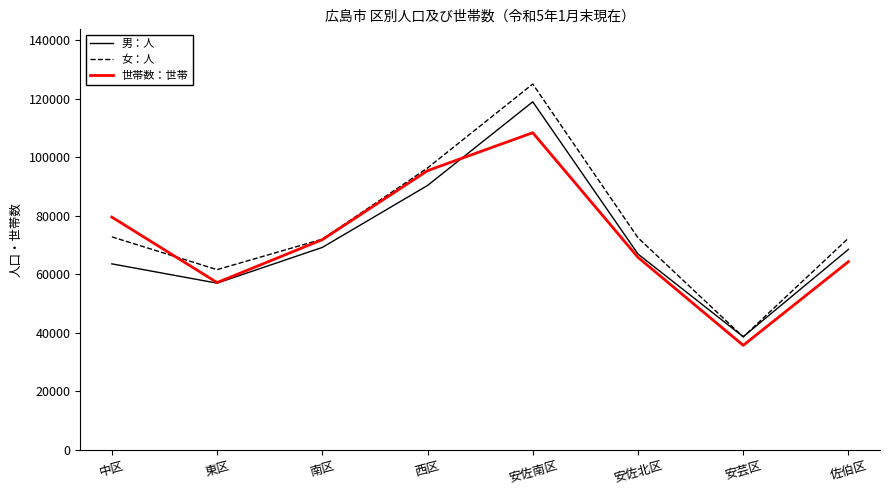

What position from the left is 中区?

1